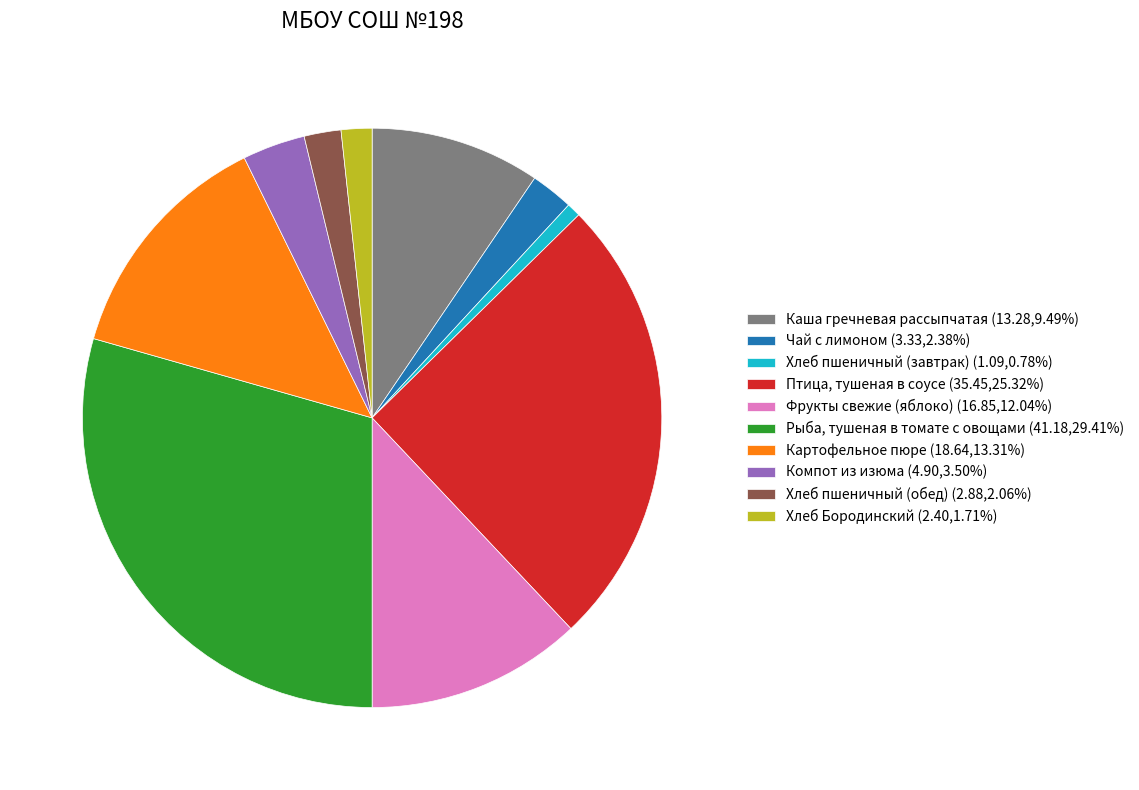

Is Хлеб пшеничный (обед) (2.88,2.06%) the majority of the pie?

No